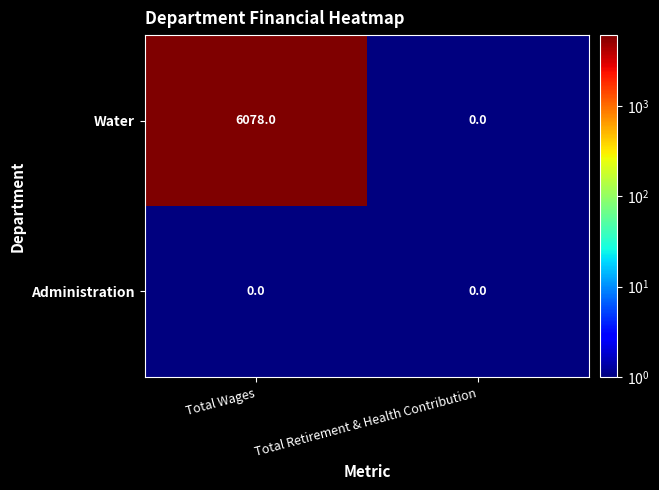

List the series in order of their peak value, highest first.

Water, Administration